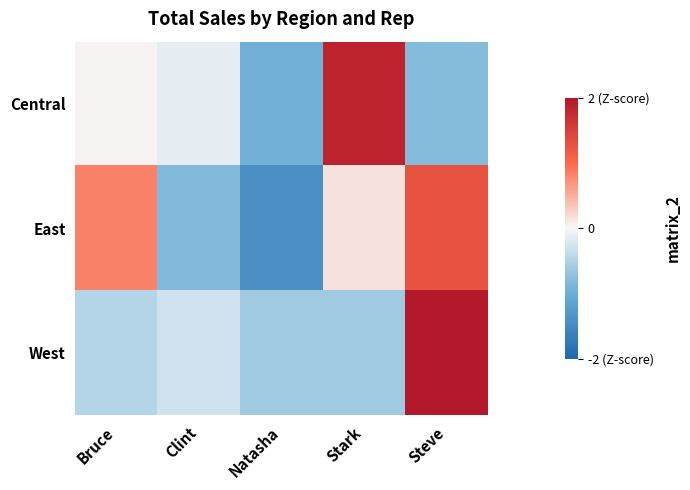

What is the smallest value displayed?

-1.4